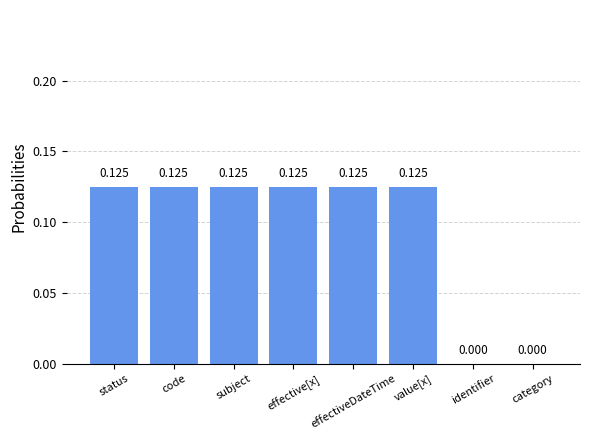

Count the values in the range 0 to 1.

8